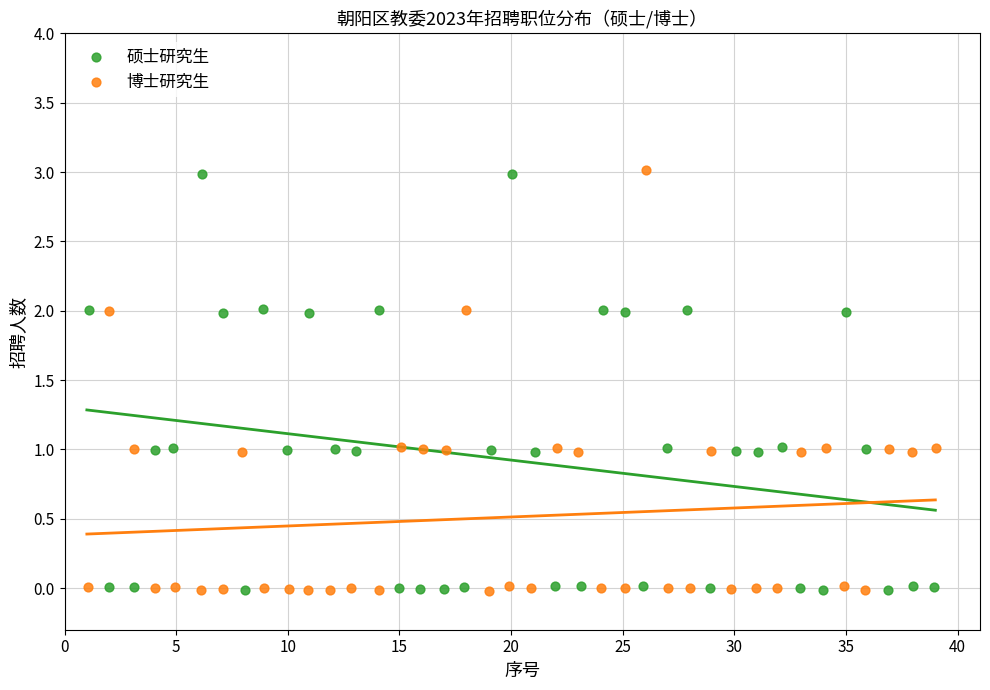

Which series has the widest spread of Y values?

博士研究生